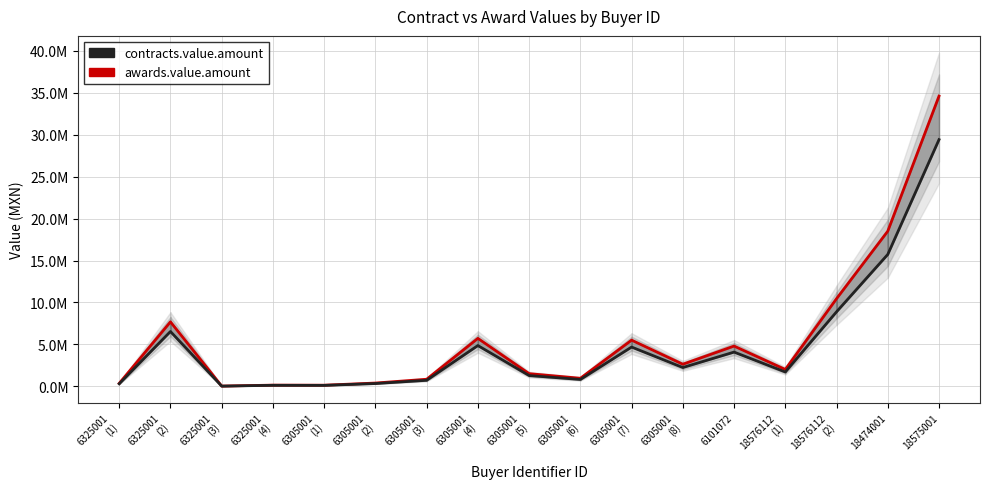

What is the difference between the highest and lowest values at 6325001
(2)?

1153217.1